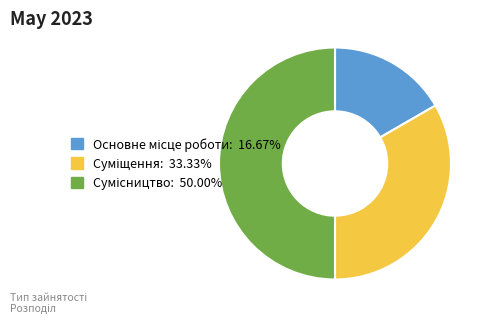

The Суміщення slice represents 33% of the pie. True or false?

True